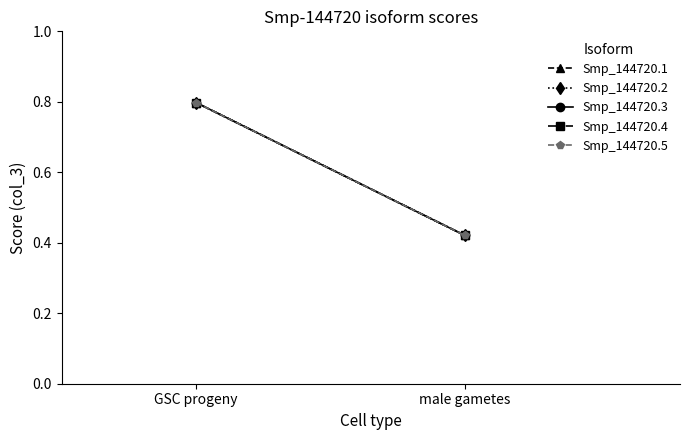

List the labels in order of Smp_144720.2 value, smallest first.

male gametes, GSC progeny